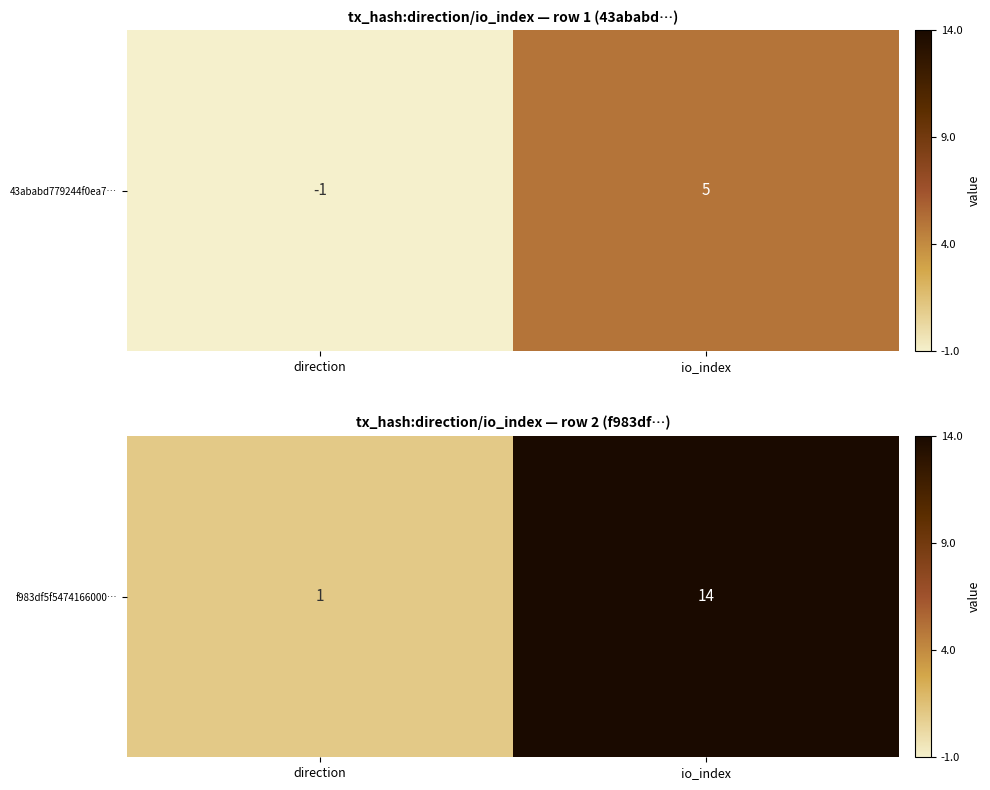

Approximately how many times larger is the value at direction compared to io_index?

0.1